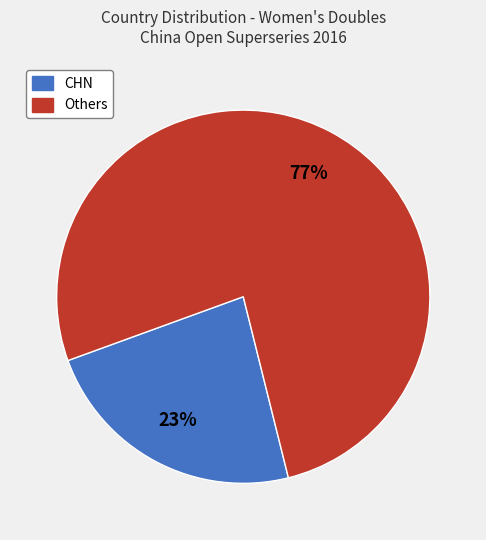

Does any single category account for the majority?

Yes